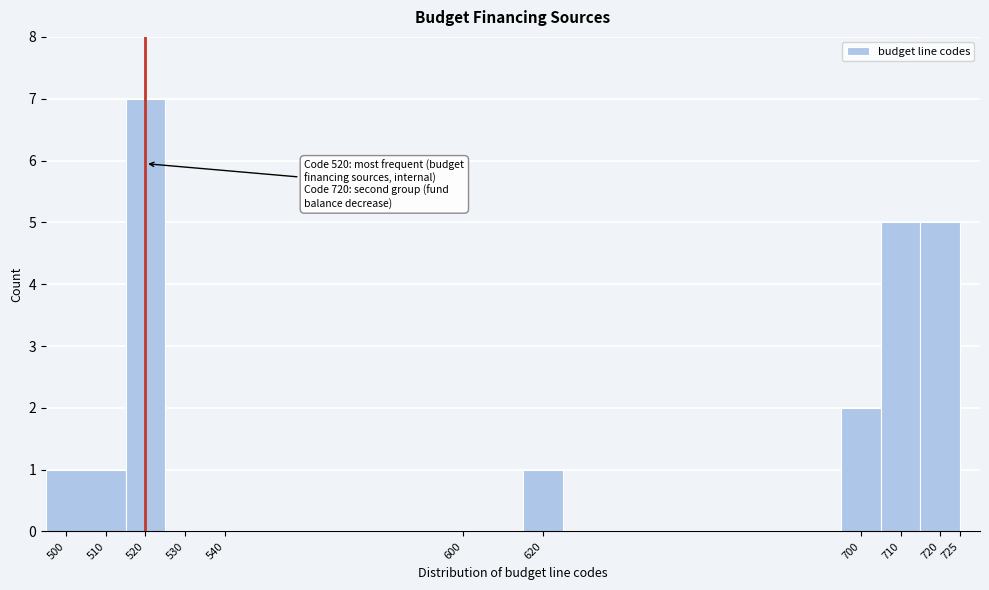

Over which range of the x-axis is the bar tallest?

515 to 525